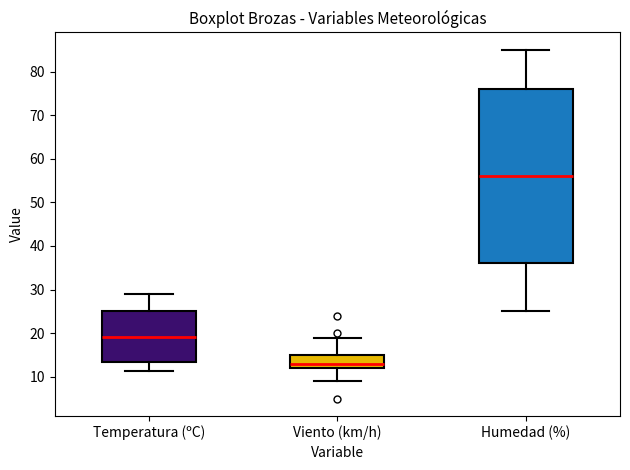

Reading left to right, read every box against the y-axis: the position of its median line, the range the box covers, and the ends of its whiskers. The values are not printed on the chart, so give them approximately, as read against the axis.

Temperatura (ºC): median 19, box 13 to 25, whiskers 11 to 29
Viento (km/h): median 13, box 12 to 15, whiskers 9 to 19
Humedad (%): median 56, box 36 to 76, whiskers 25 to 85